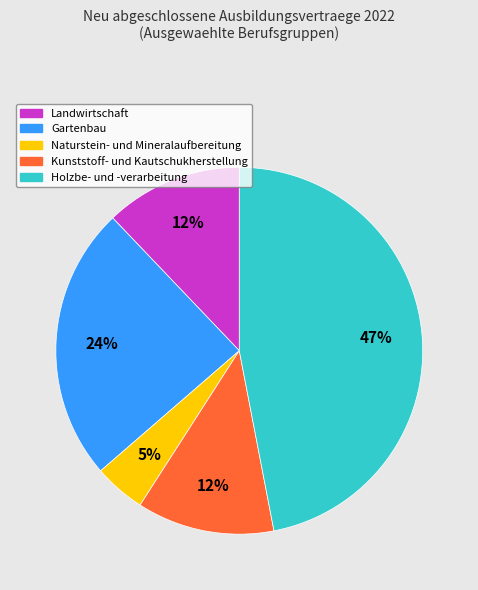

Is it true that Gartenbau is 24% of the pie?

True